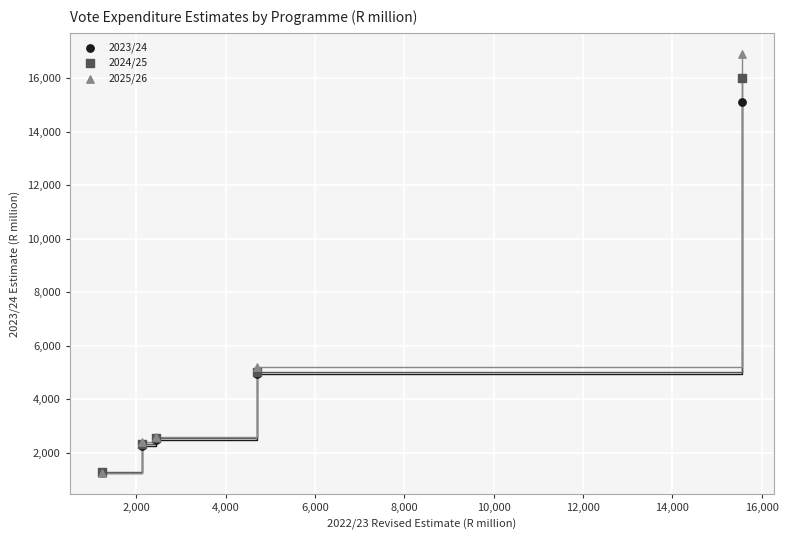

Which series has the largest Y range (max minus min)?

2025/26